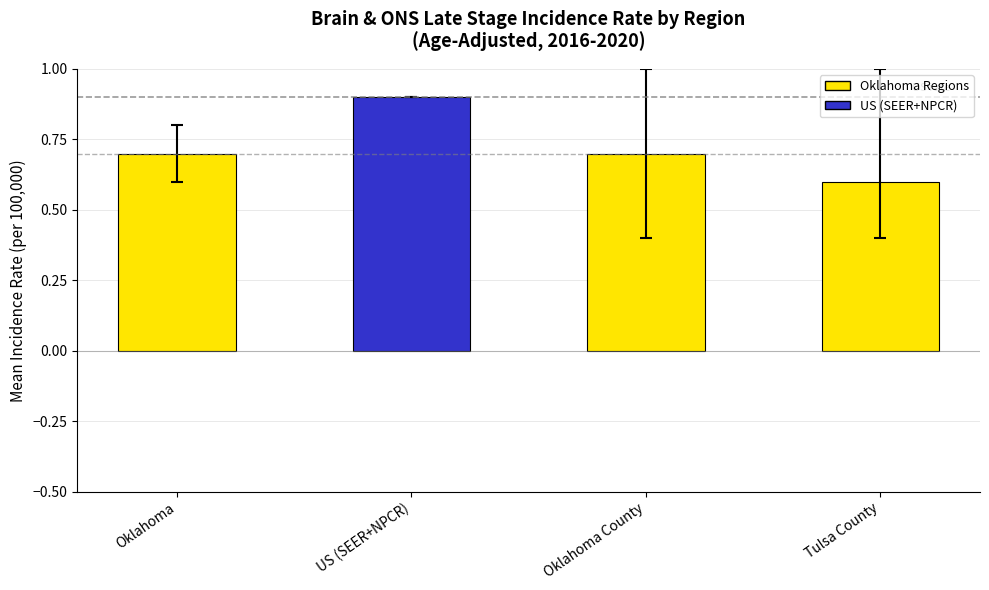

What is the maximum value for Age-Adjusted Incidence Rate?

0.9